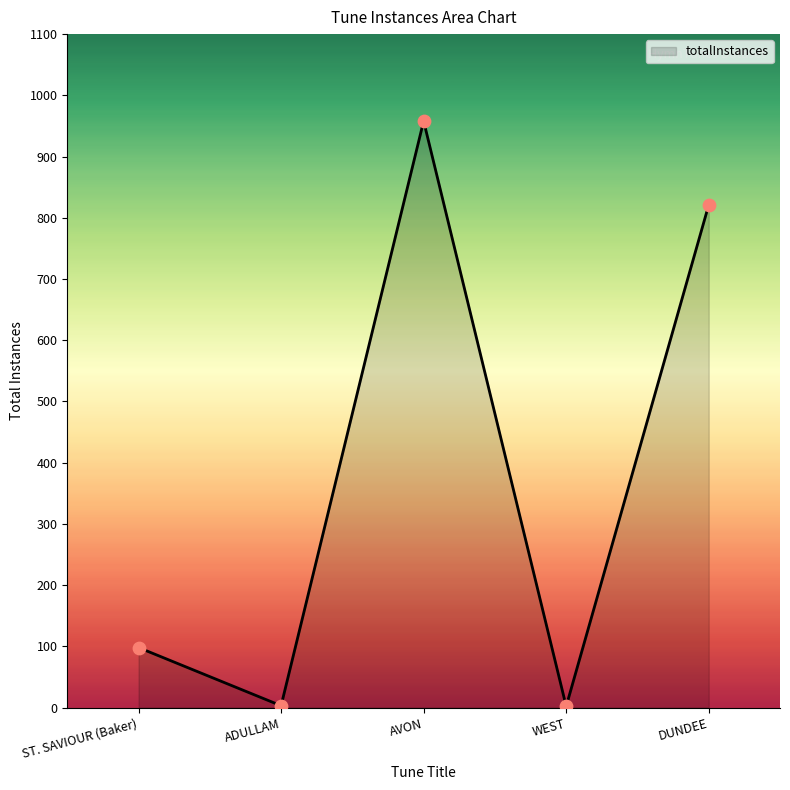

What is the change in value from AVON to DUNDEE?

-137